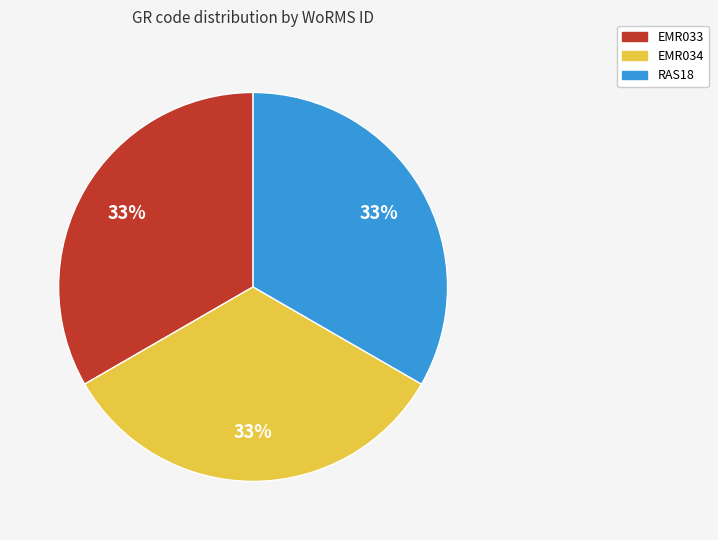

Approximately how many times larger is the value at RAS18 compared to EMR034?

1.0